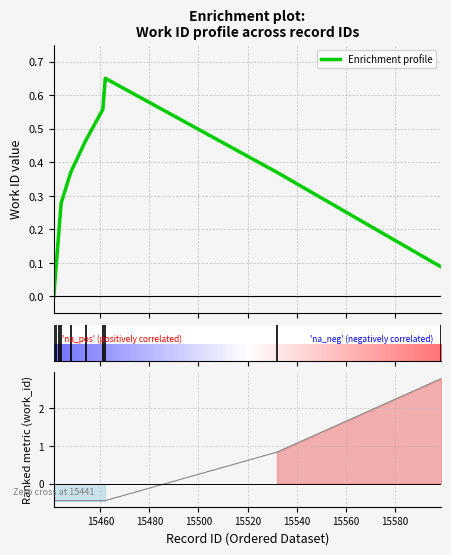

The value at 15532 is 0.8. True or false?

True